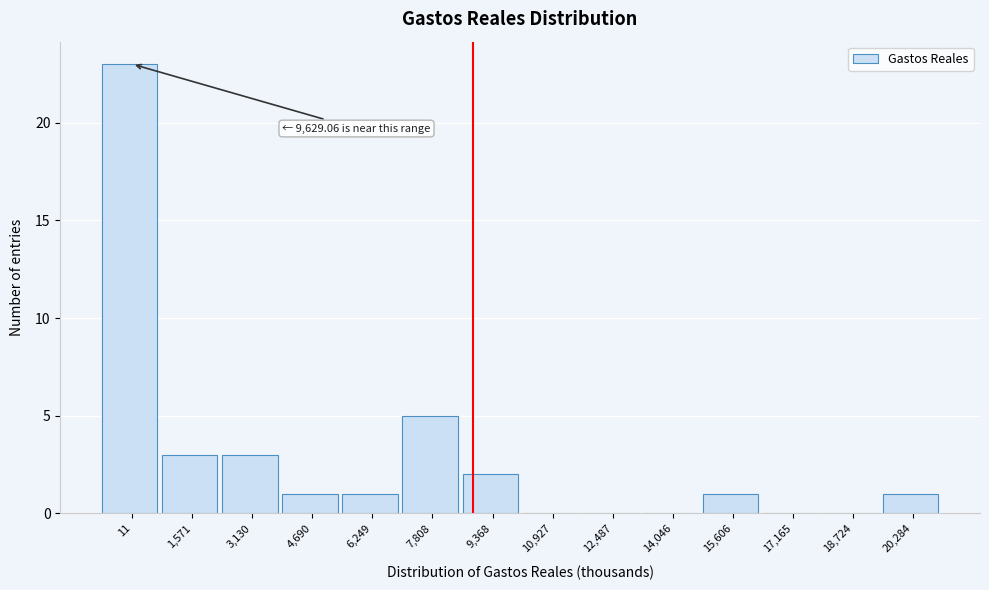

Reading left to right, list all the values displayed in this chart.

11=23	1,571=3	3,130=3	4,690=1	6,249=1	7,808=5	9,368=2	10,927=0	12,487=0	14,046=0	15,606=1	17,165=0	18,724=0	20,284=1